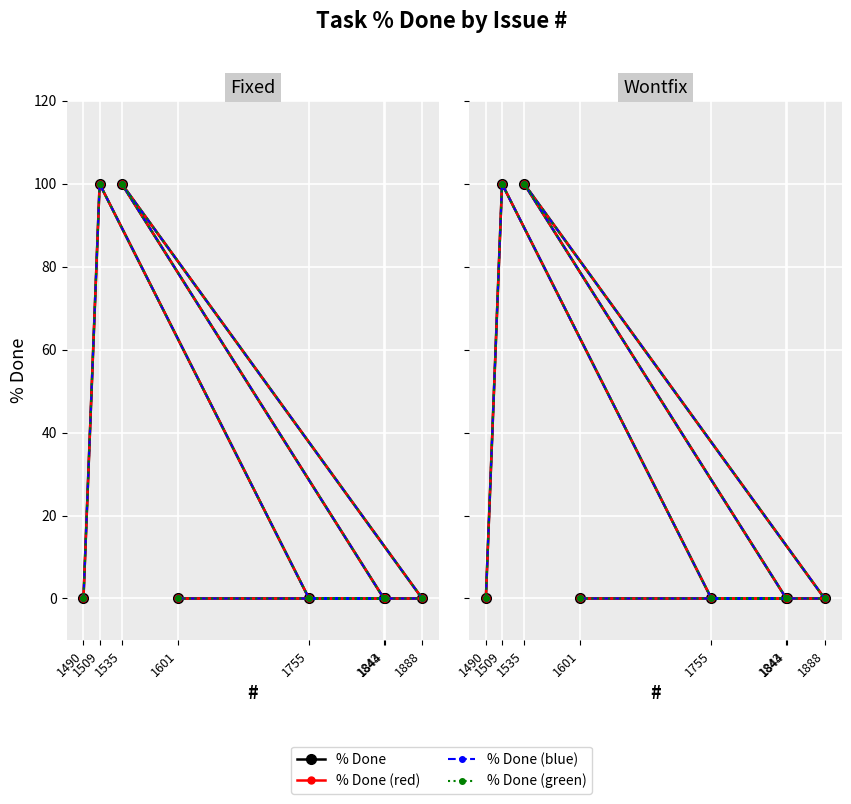

What is the greatest value displayed?

100